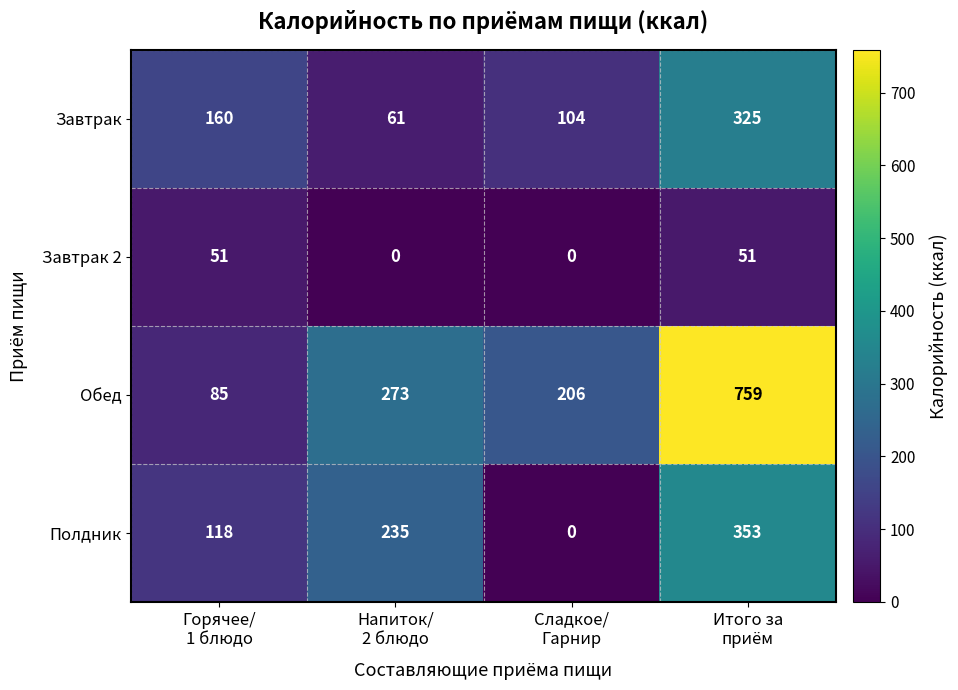

How many Полдник values are between 118 and 353?

3